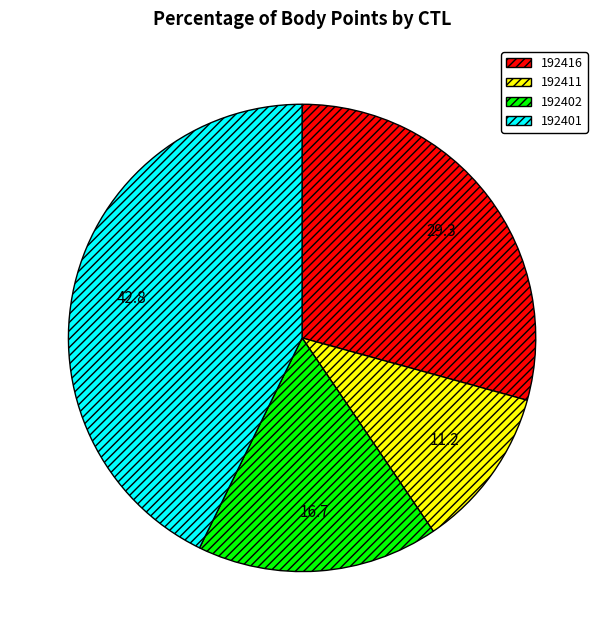

Which has a higher value, 192402 or 192401?

192401